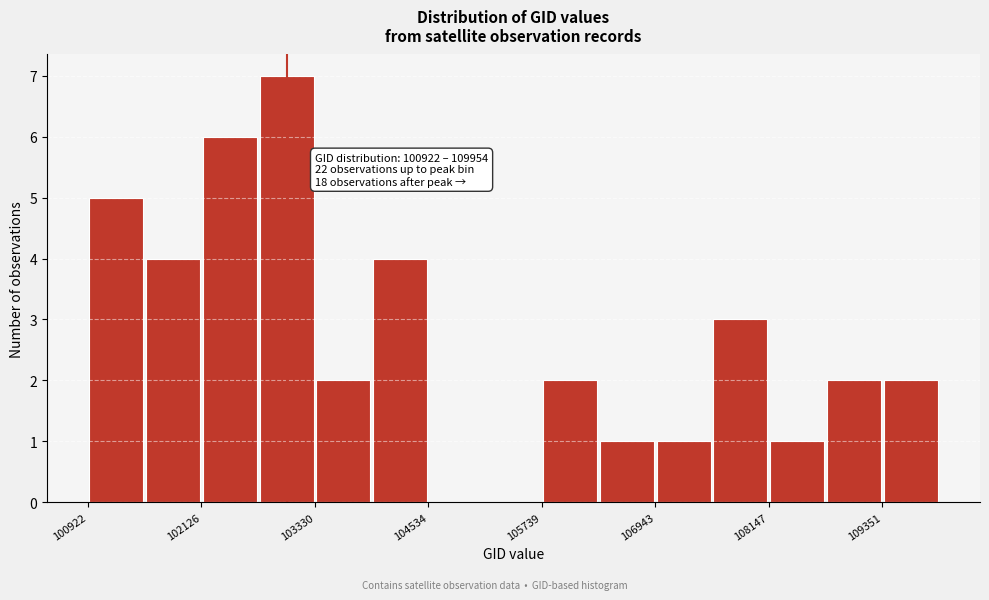

Read against the x-axis, roughly where is the centre of the tallest bar?

103000